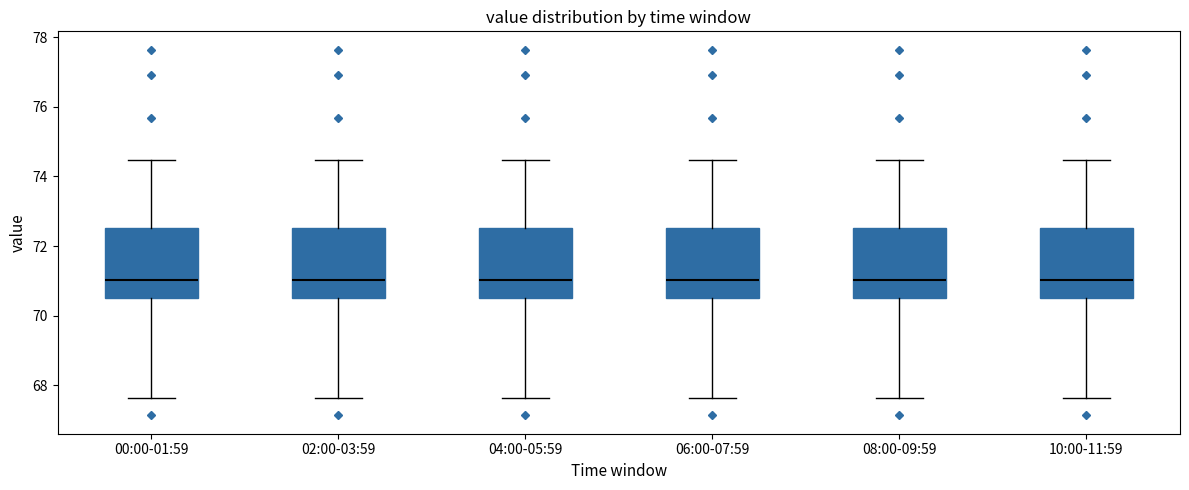

Reading left to right, read every box against the y-axis: the position of its median line, the range the box covers, and the ends of its whiskers. The values are not printed on the chart, so give them approximately, as read against the axis.

00:00-01:59: median 71.0, box 70.4 to 72.6, whiskers 67.6 to 74.4
02:00-03:59: median 71.0, box 70.4 to 72.6, whiskers 67.6 to 74.4
04:00-05:59: median 71.0, box 70.4 to 72.6, whiskers 67.6 to 74.4
06:00-07:59: median 71.0, box 70.4 to 72.6, whiskers 67.6 to 74.4
08:00-09:59: median 71.0, box 70.4 to 72.6, whiskers 67.6 to 74.4
10:00-11:59: median 71.0, box 70.4 to 72.6, whiskers 67.6 to 74.4